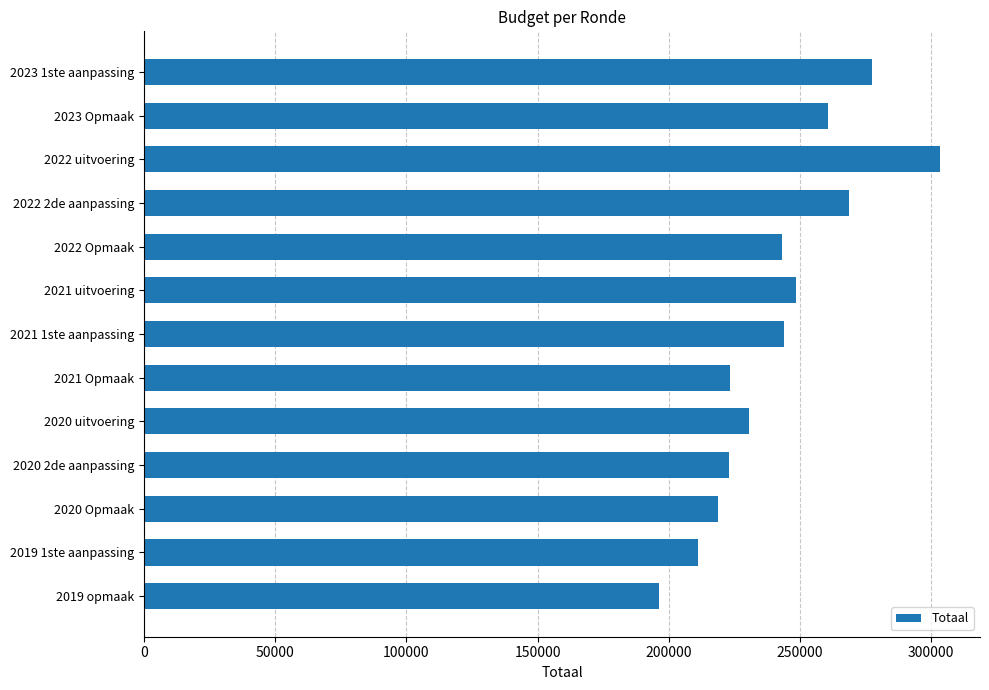

Is it true that the value at 2021 Opmaak is 78766?

False